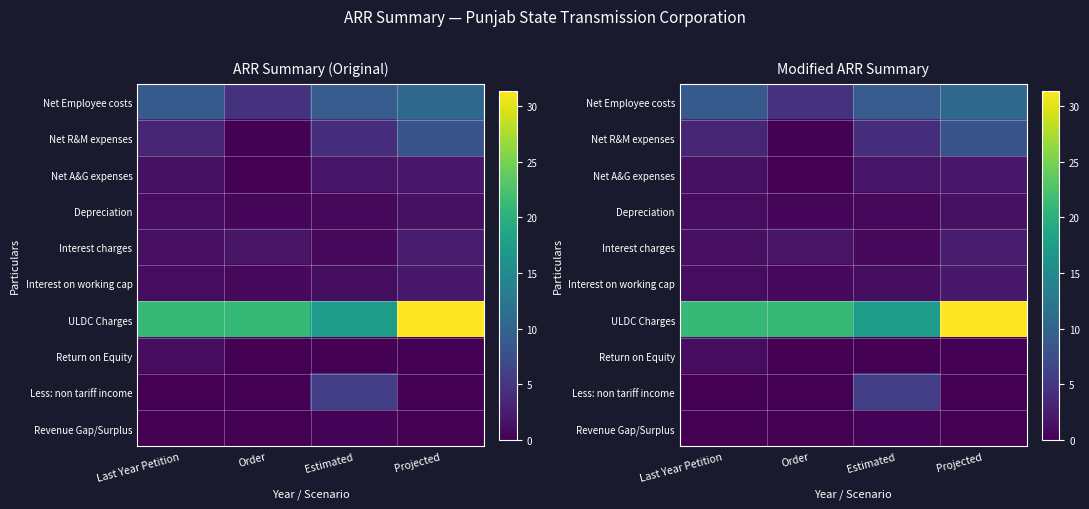

What is the spread (max minus min) of values at Estimated?

17.3